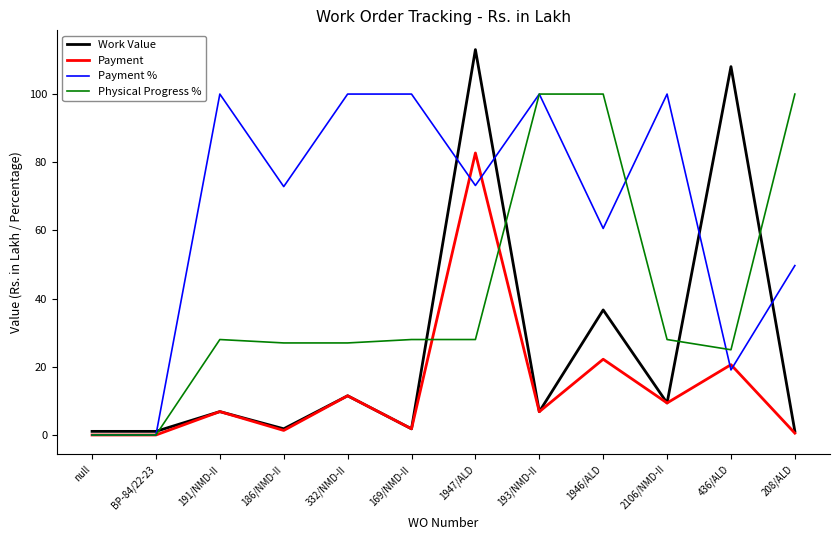

The value of Work Value at 436/ALD is 108.0. True or false?

True